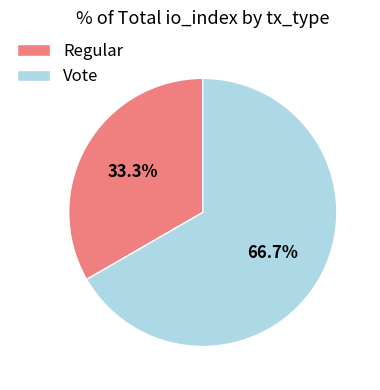

What percentage do Regular and Vote together represent?

100.0%